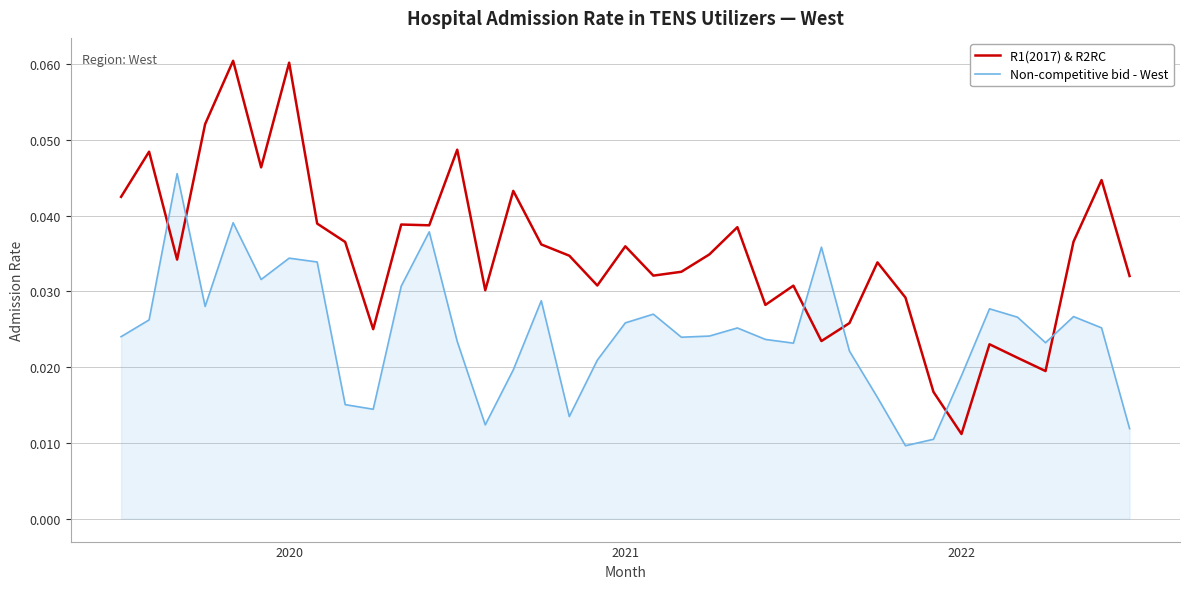

Rank the series by their average value, from lowest to highest.

Non-competitive bid - West, R1(2017) & R2RC